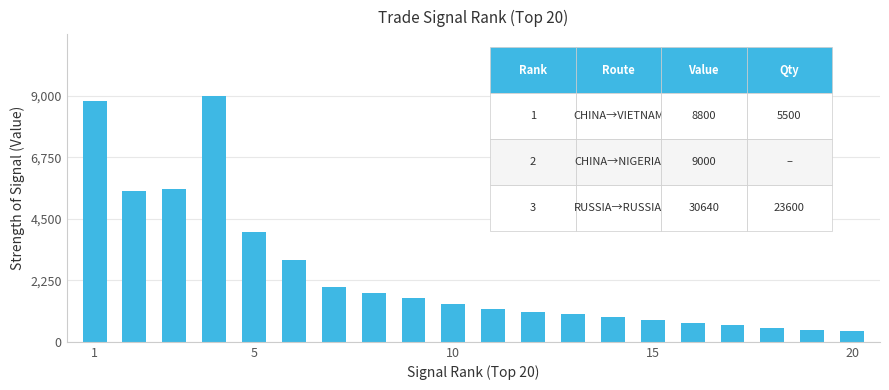

What is the greatest value displayed?

9000